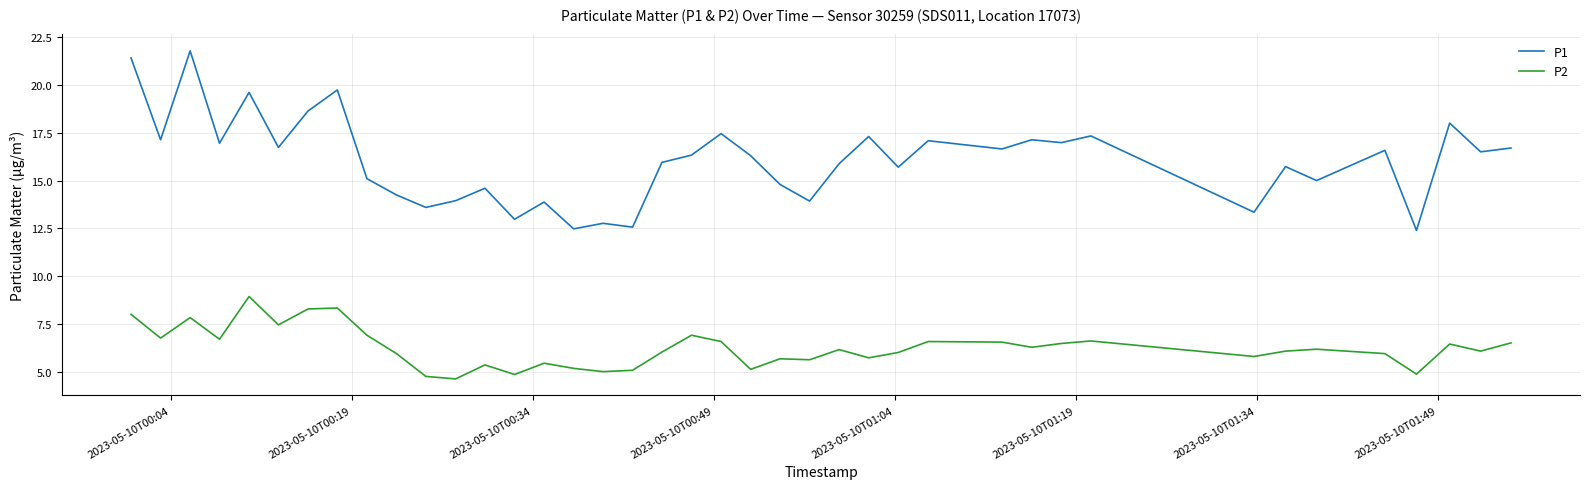

Which series has the widest spread of values?

P1